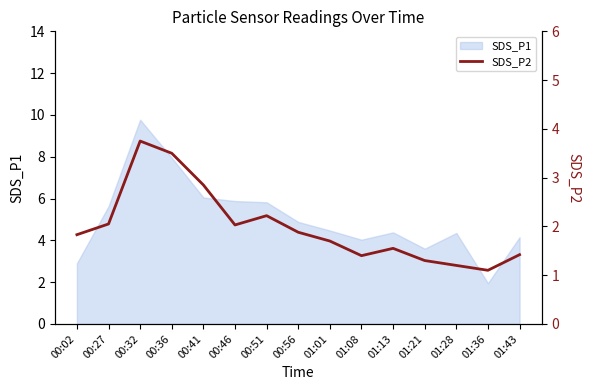

True or false: the data shows 3.5 at 00:36.

True